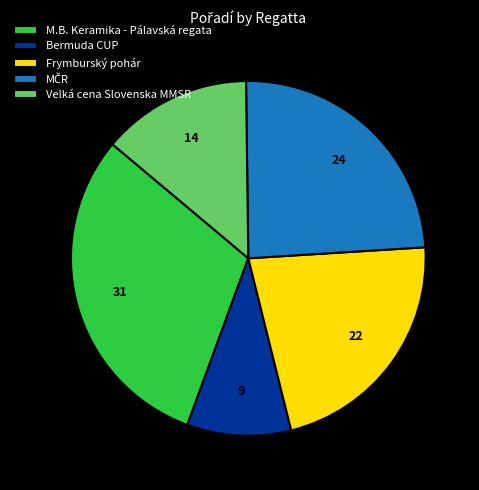

The Bermuda CUP slice represents 1% of the pie. True or false?

False